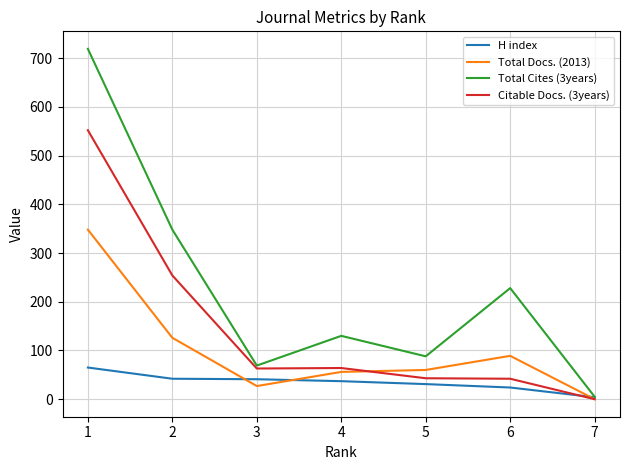

At which category is the sum across all series the highest?

1